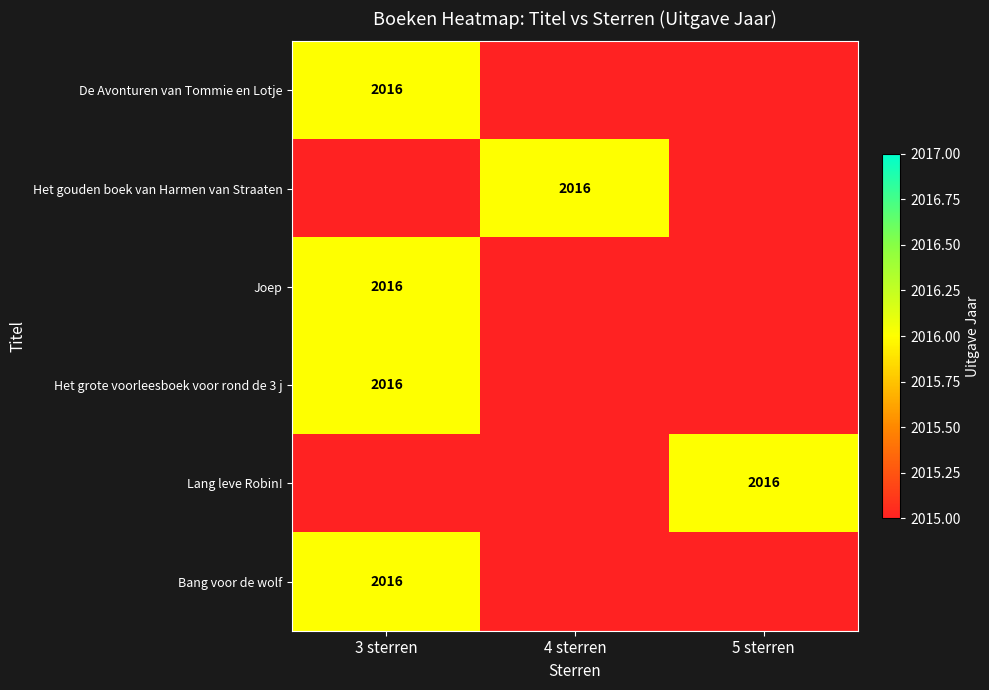

True or false: Het grote voorleesboek voor rond de 3 j has a value of 3197 at 3 sterren.

False